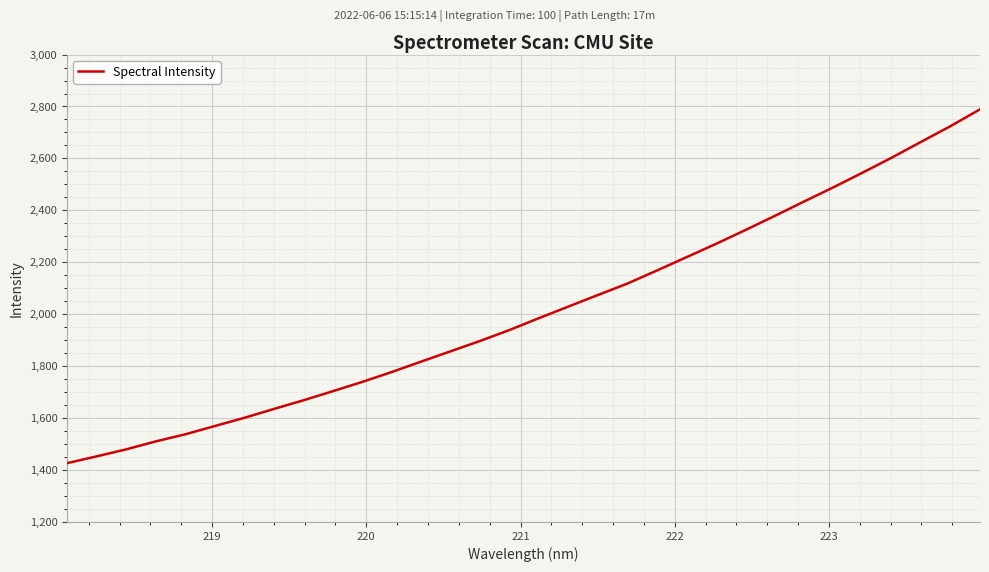

Reading left to right, extract all data points from this chart.

1426.6	1452.6	1479.5	1510.1	1537.4	1569.1	1600.8	1634.7	1668.1	1703.1	1738.8	1776.9	1817.1	1856.8	1896.6	1938.7	1984.4	2029.0	2073.4	2117.3	2167.4	2218.5	2269.6	2322.8	2377.4	2433.0	2487.8	2544.8	2603.0	2664.1	2724.5	2789.1